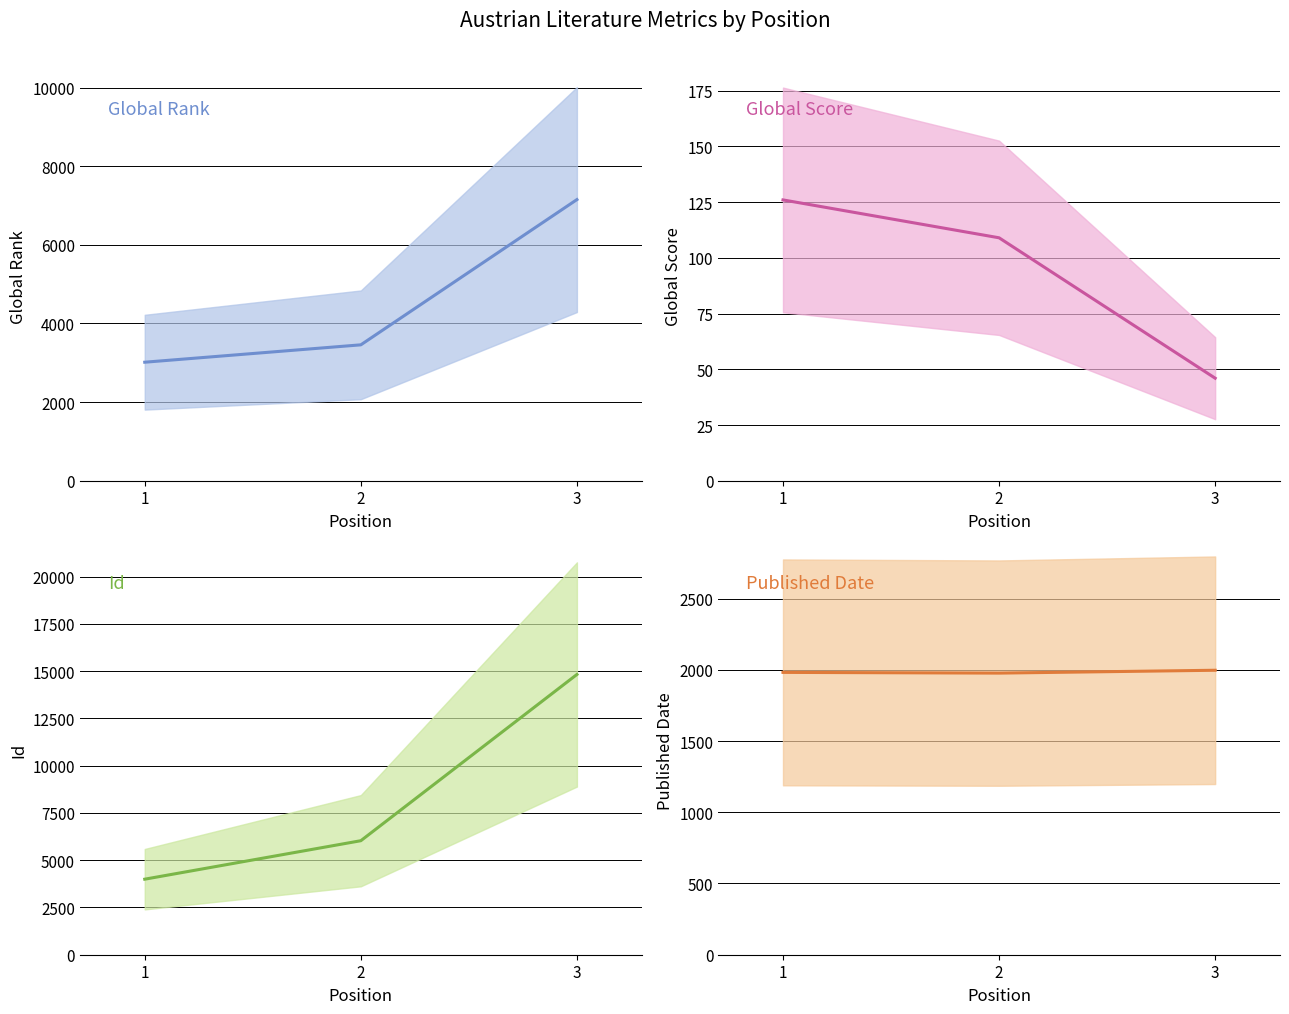

Rank the series by their average value, from highest to lowest.

Id, Global Rank, Published Date, Global Score